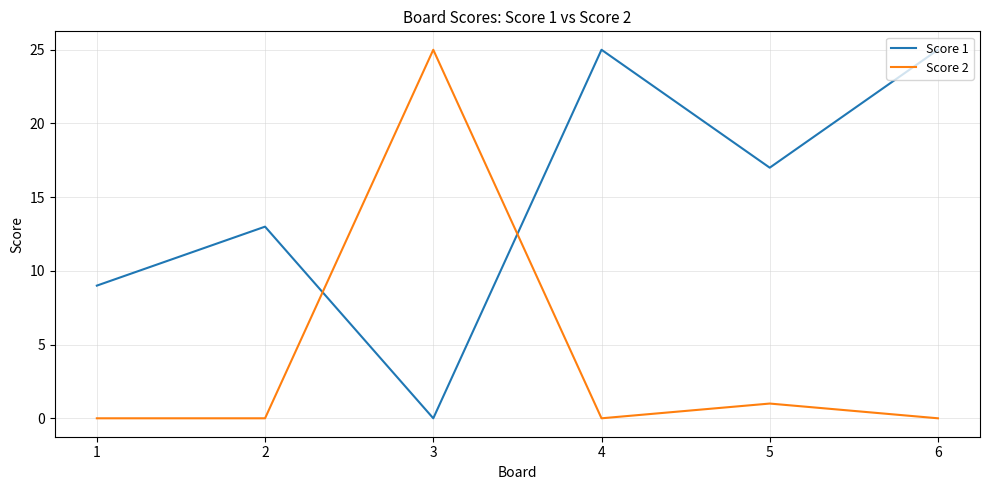

What is the difference between the maximum and minimum values in the Score 1 series?

25